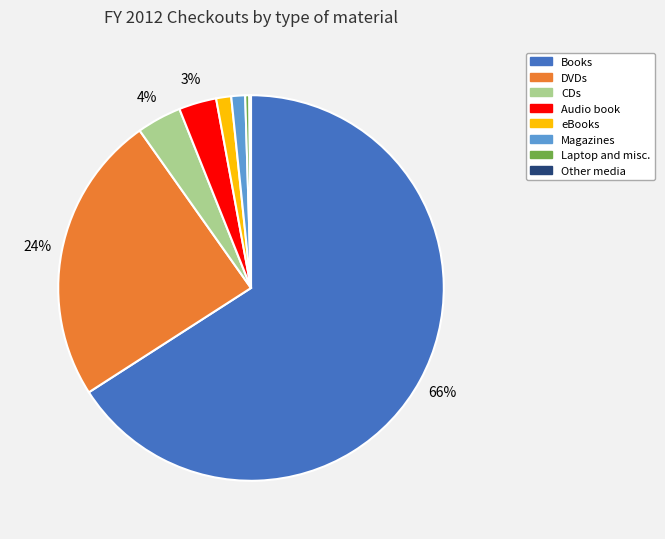

True or false: eBooks accounts for 1% of the total.

True